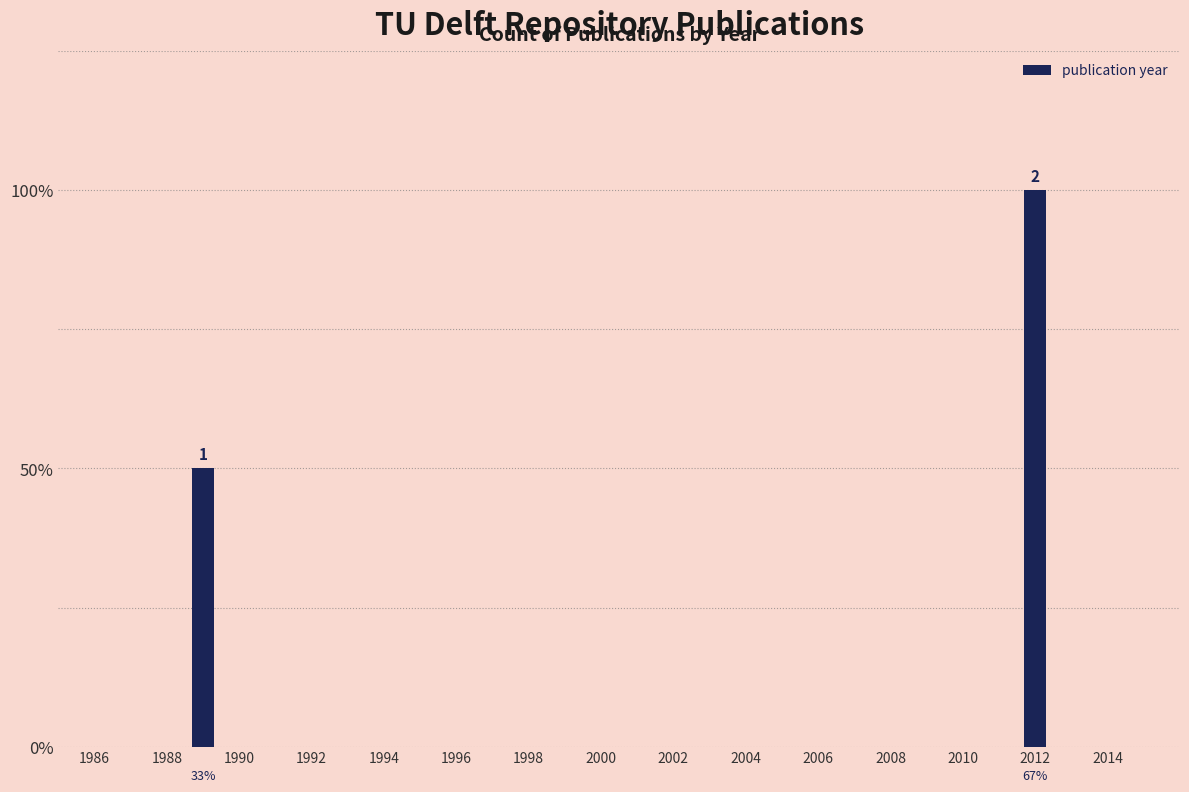

The chart shows a value of 1 at 1988. True or false?

False